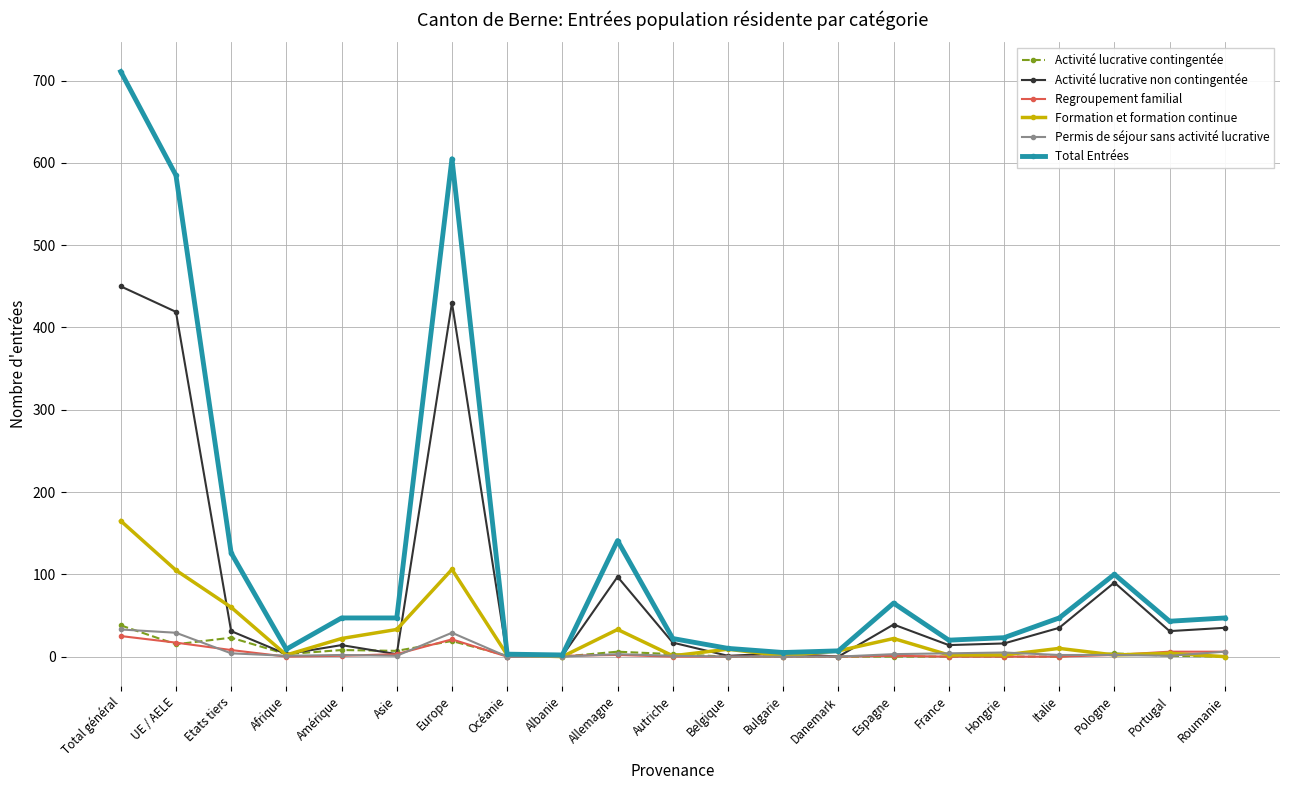

At which category is the sum across all series the highest?

Total général